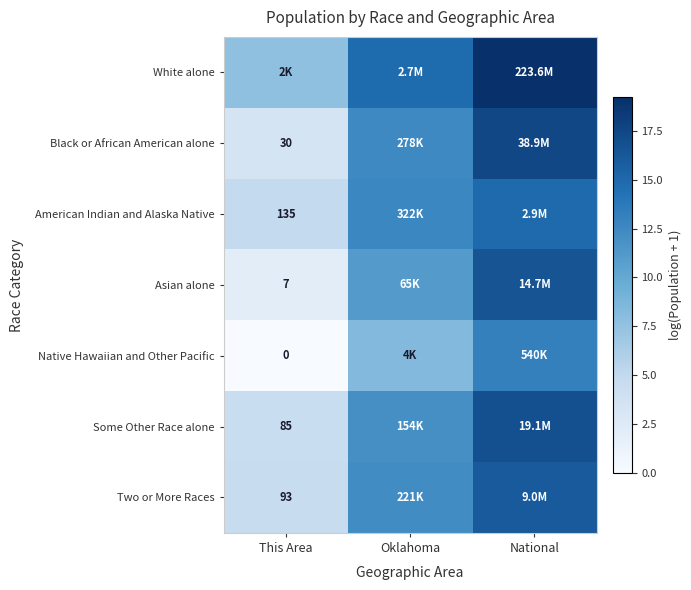

Which category has the lowest value in the White alone series?

This Area